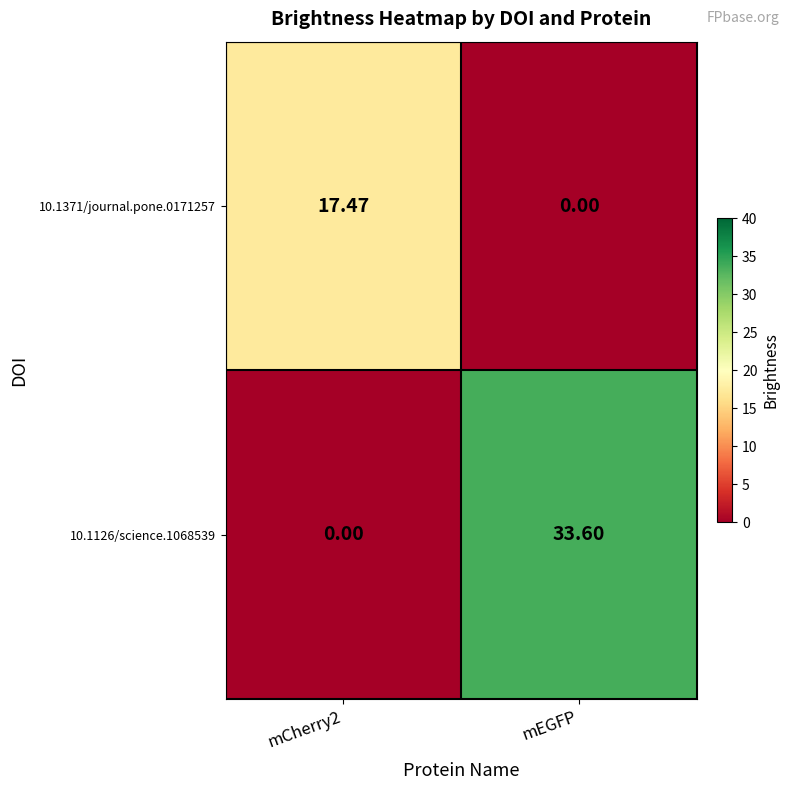

What is the spread (max minus min) of values at mEGFP?

33.6